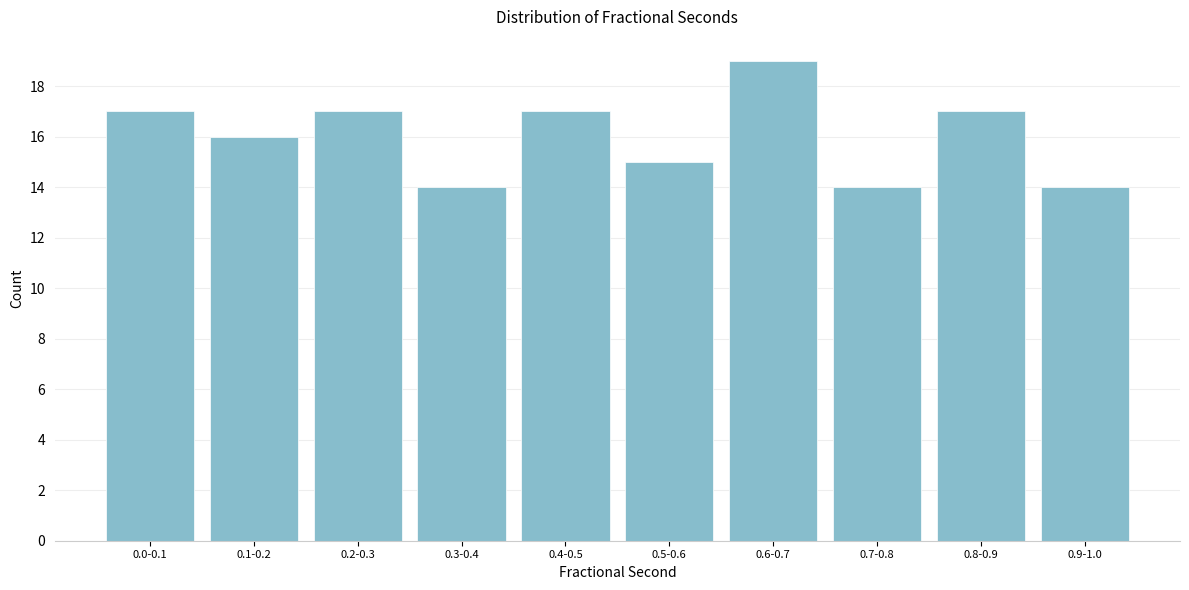

Reading left to right, what are all the values shown in this chart?

0.0-0.1=17	0.1-0.2=16	0.2-0.3=17	0.3-0.4=14	0.4-0.5=17	0.5-0.6=15	0.6-0.7=19	0.7-0.8=14	0.8-0.9=17	0.9-1.0=14